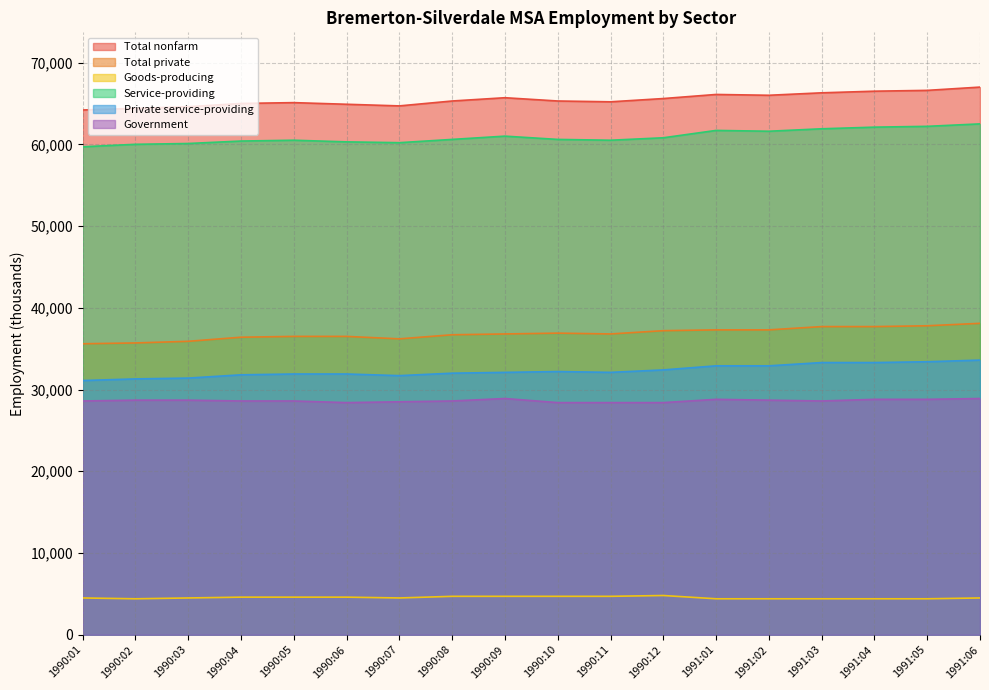

At which category is the sum across all series the highest?

1991:06